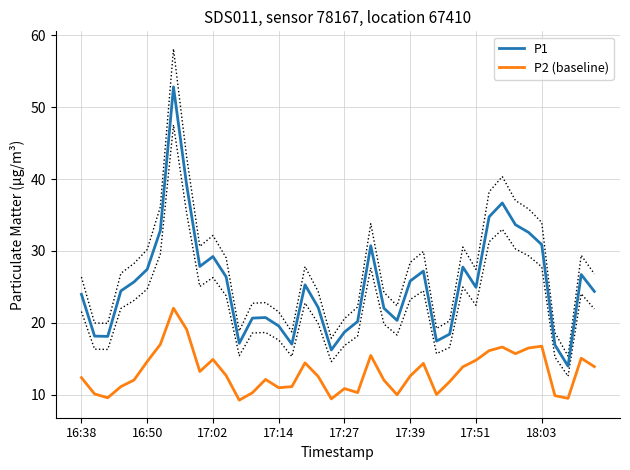

True or false: P1 and P2 (baseline) intersect in this chart.

False